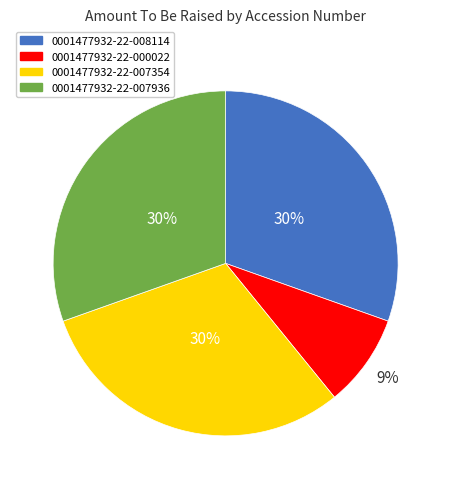

Count the number of slices in the pie.

4